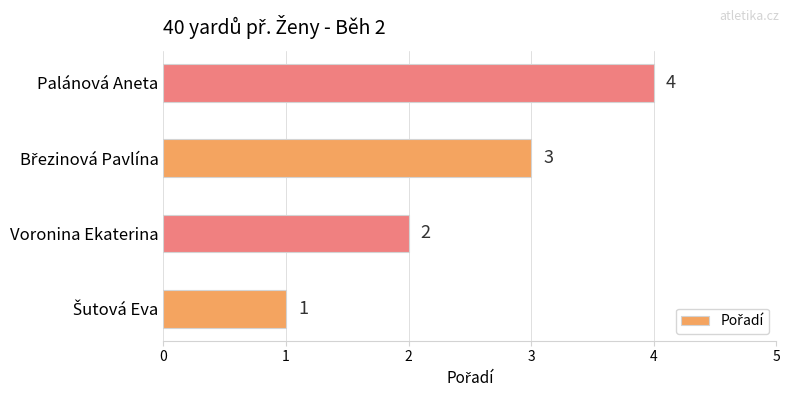

Which label corresponds to the largest value in the chart?

Palánová Aneta